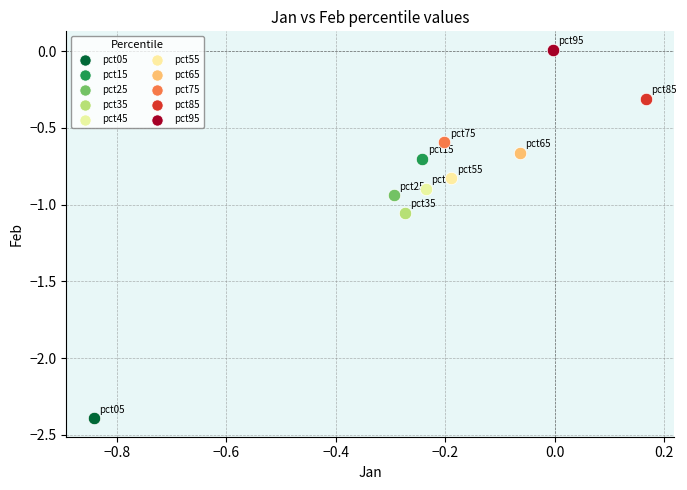

Which series contains the lowest Y value?

pct05